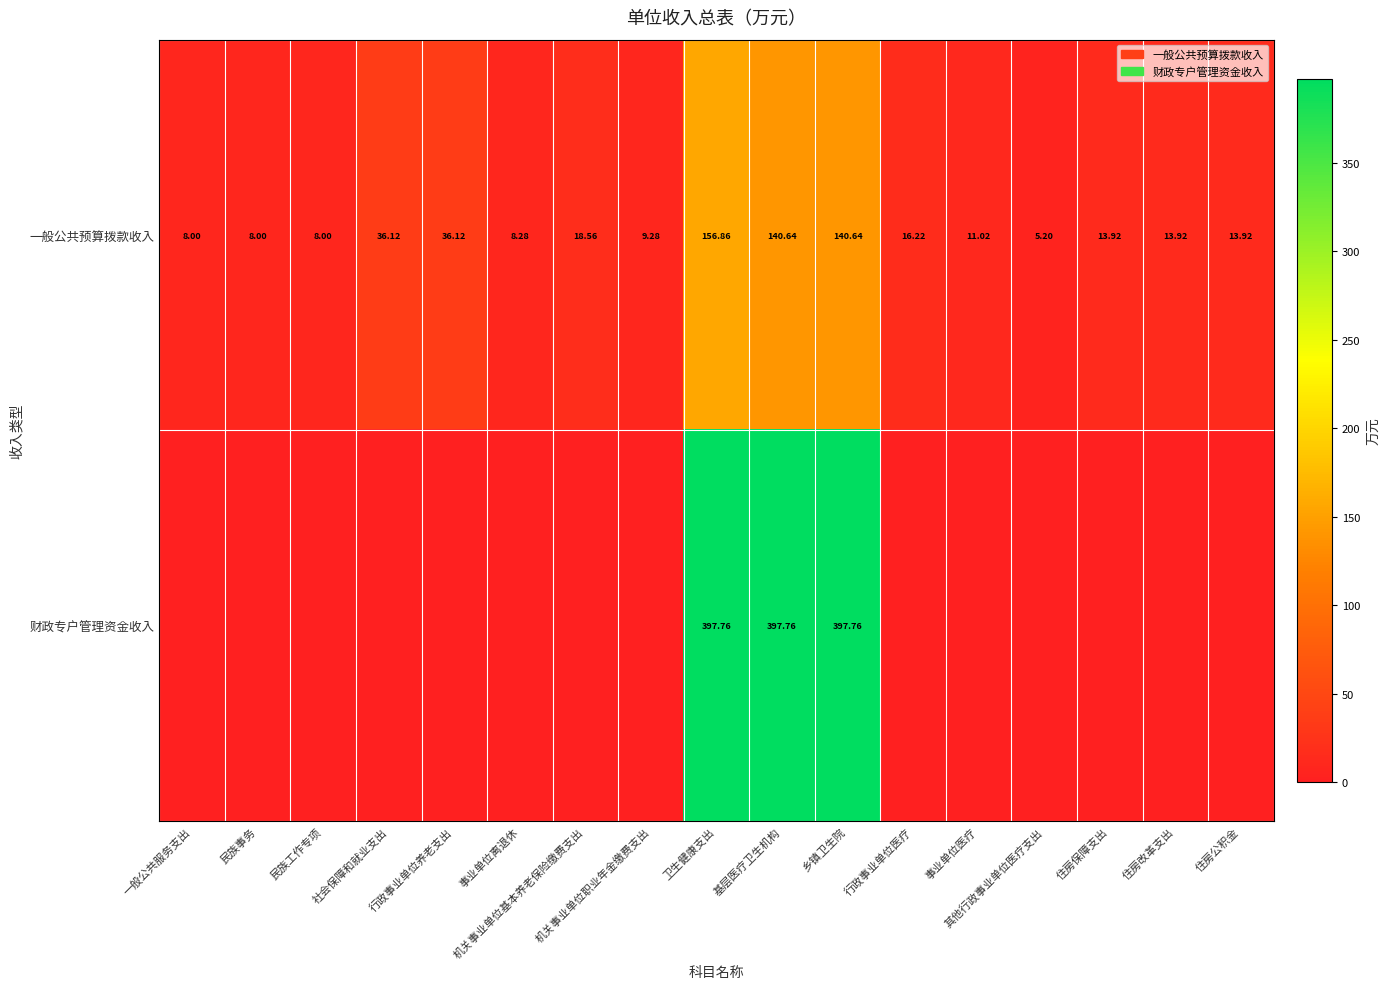

Which category has the lowest value in the 一般公共预算拨款收入 series?

其他行政事业单位医疗支出